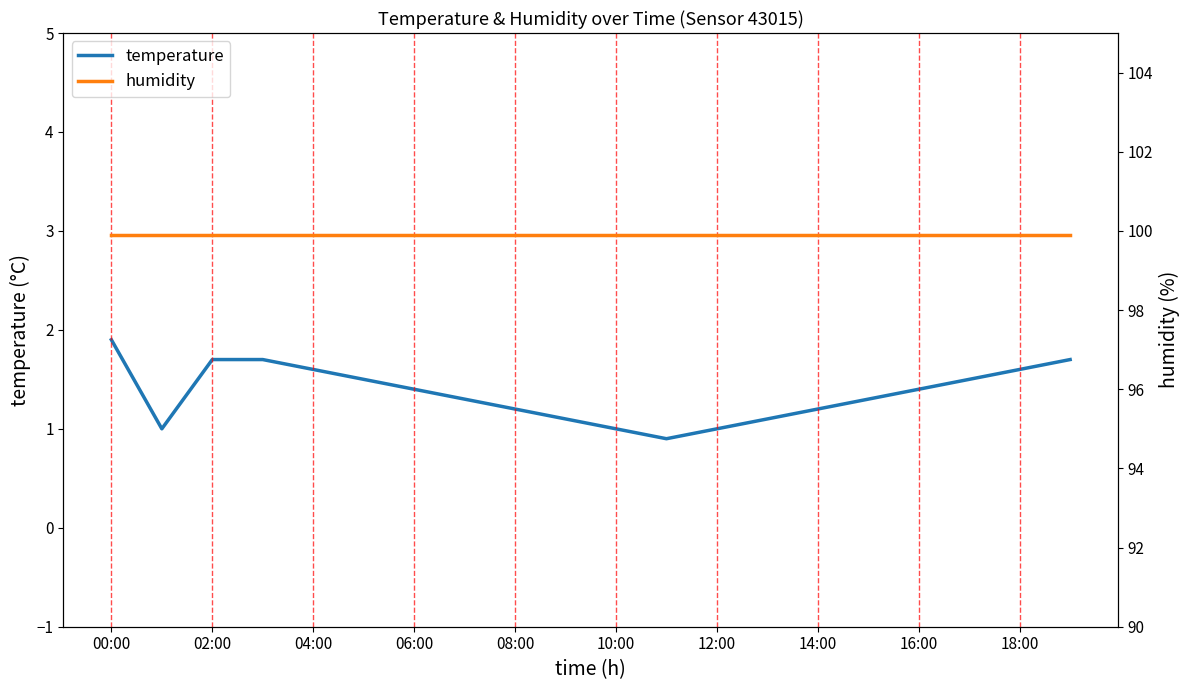

At how many categories does at least one series exceed 35?

20